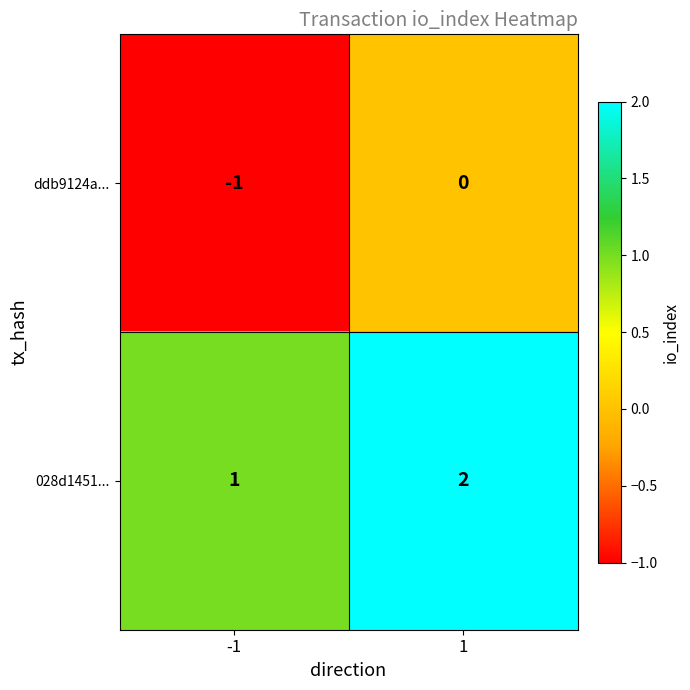

Rank the categories by ddb9124a... value from highest to lowest.

1, -1